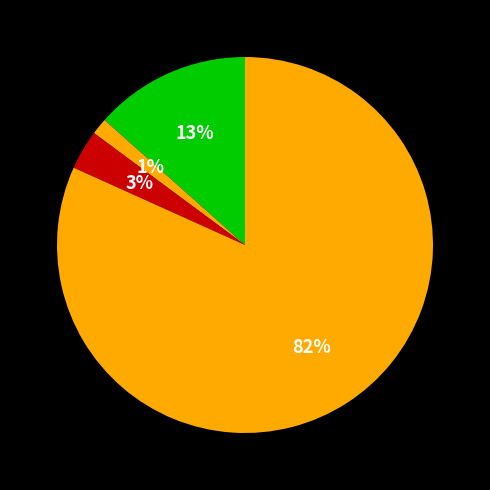

How many segments does this pie chart have?

4